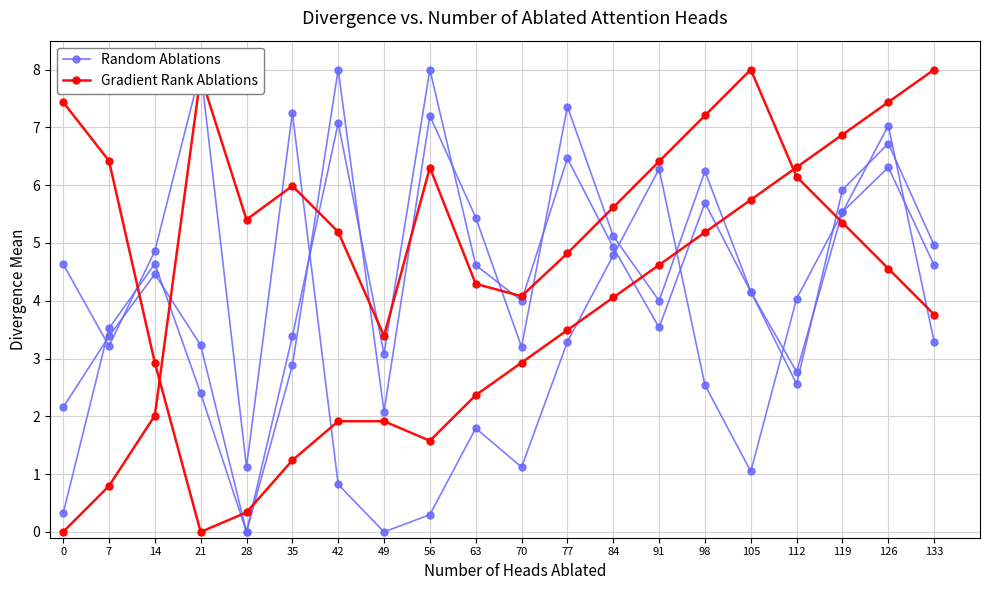

What is the difference between the highest and lowest values at 63?

0.6